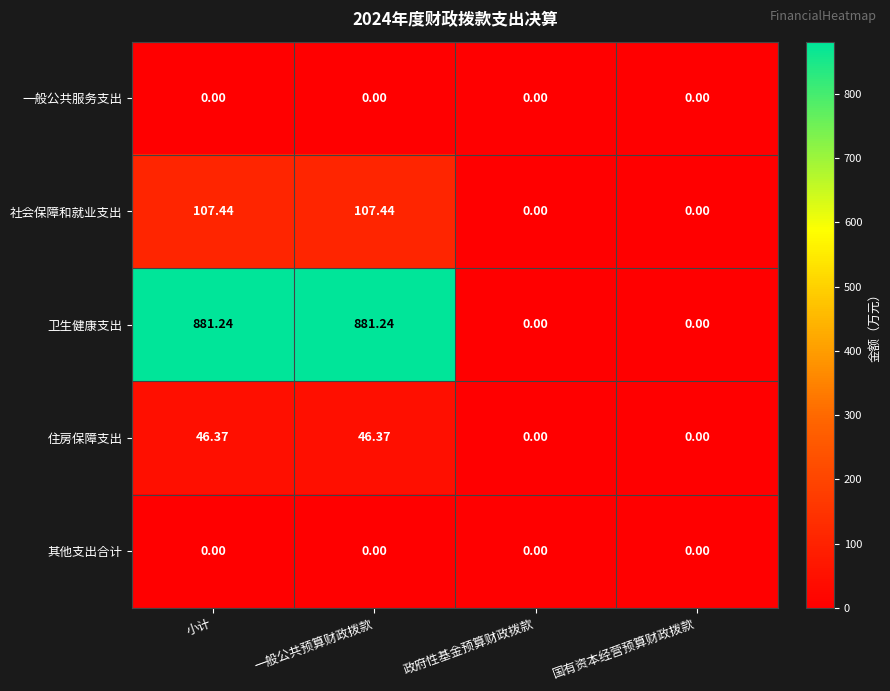

Where does the 卫生健康支出 series first go above 881?

小计